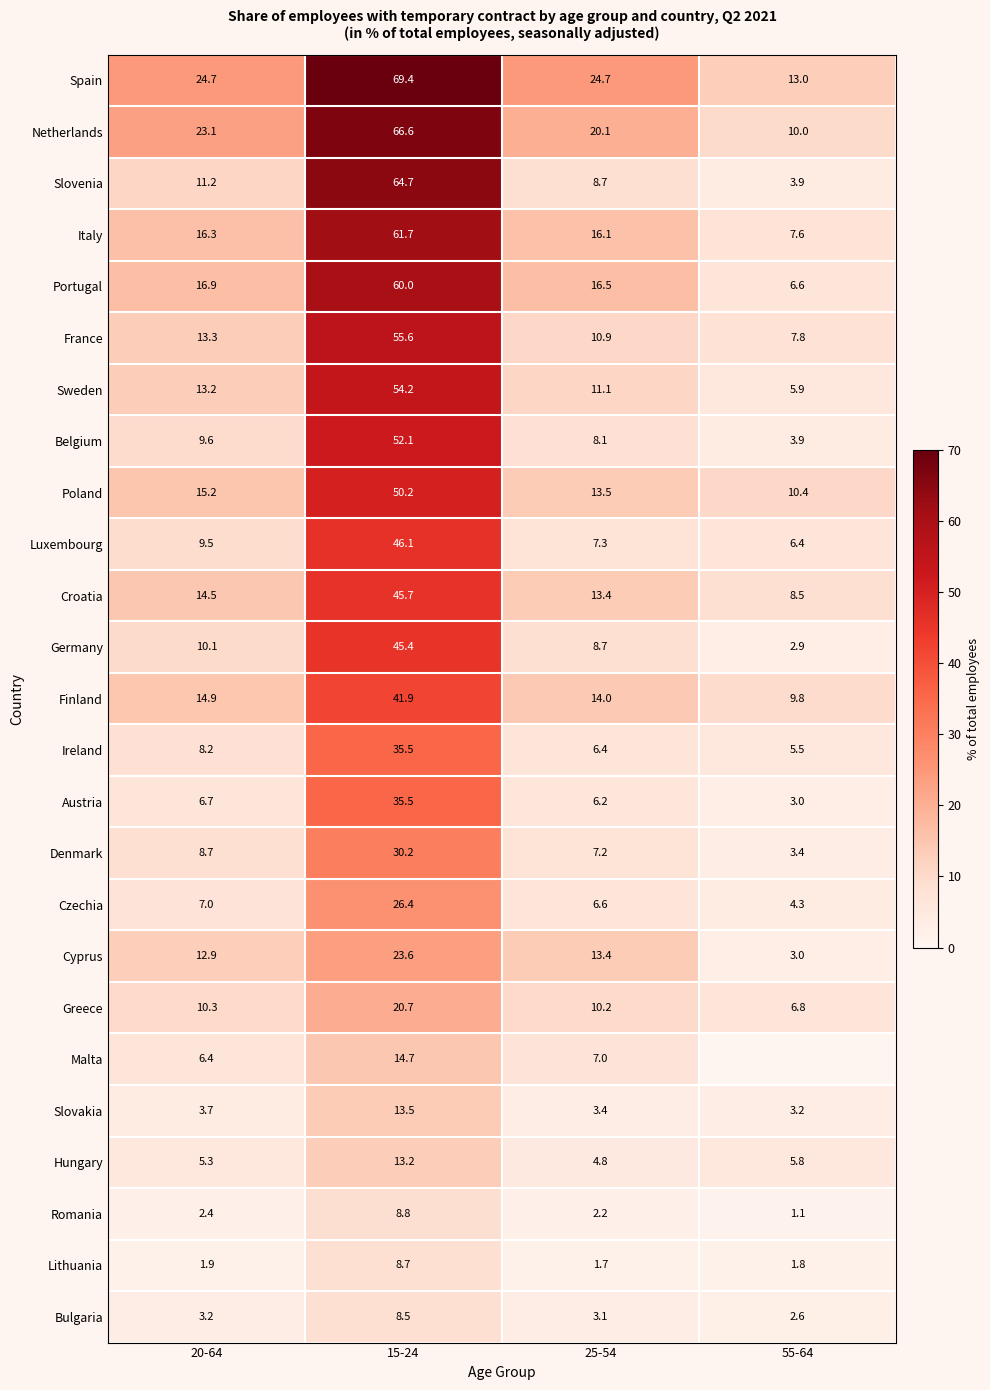

What is the approximate value of Bulgaria at 55-64?

2.6